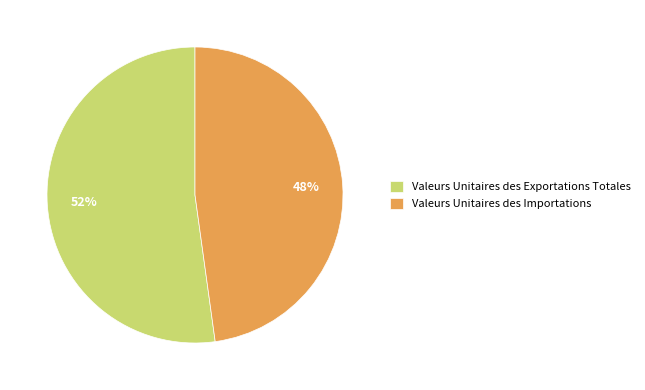

The Valeurs Unitaires des Importations slice represents 48% of the pie. True or false?

True